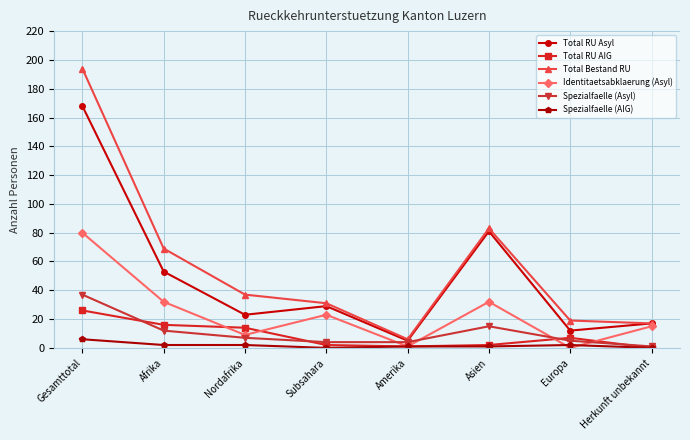

At which category does the chart reach its peak across all series?

Gesamttotal